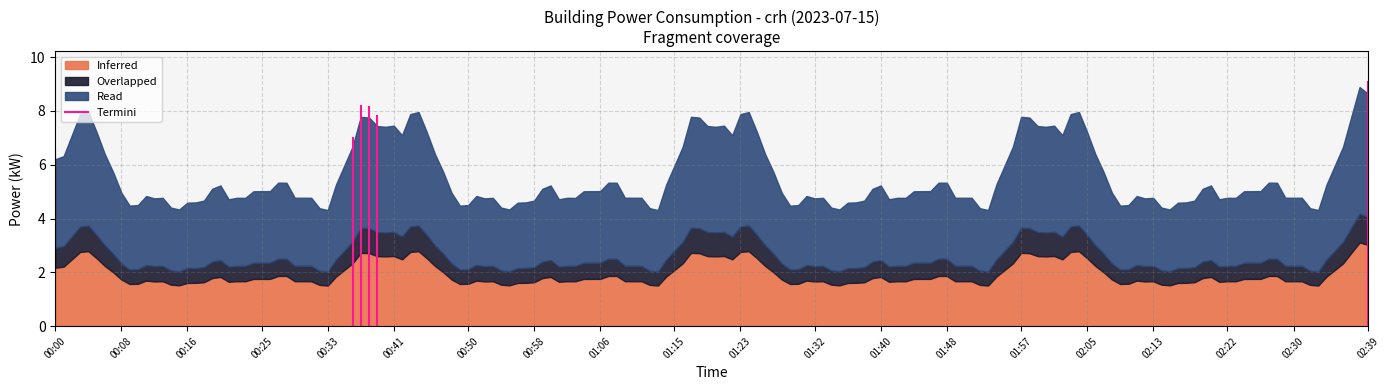

What is the maximum value for Inferred?

3.1